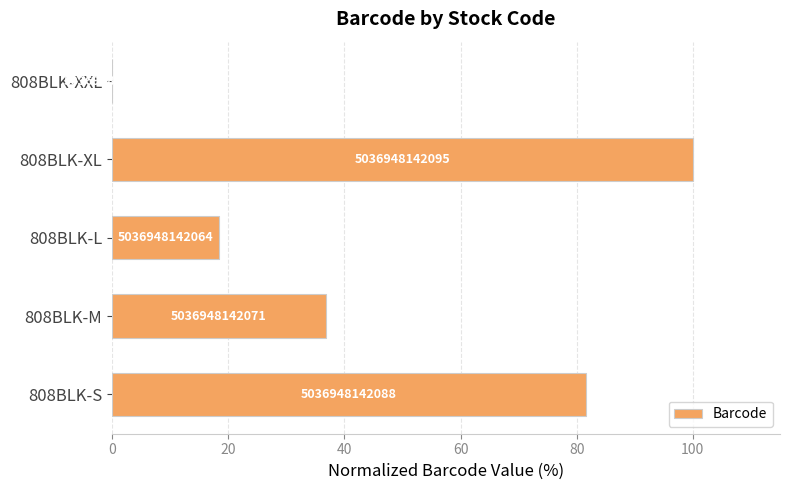

Count the number of data series in this chart.

1